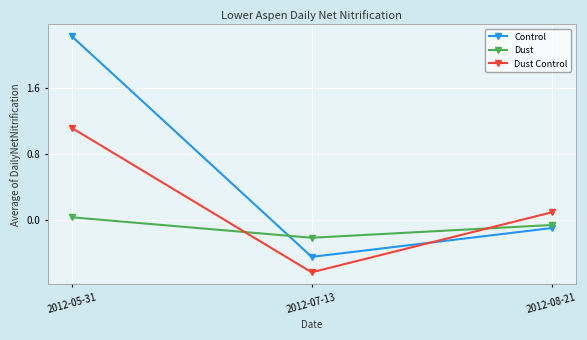

What is the difference between the maximum and minimum values in the Dust series?

0.2